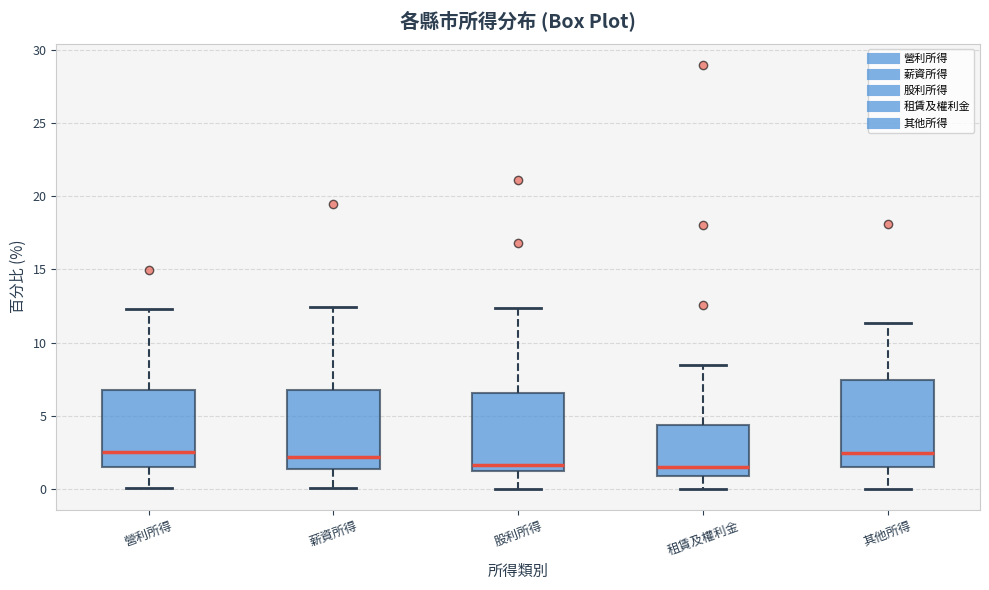

Reading left to right, read every box against the y-axis: the position of its median line, the range the box covers, and the ends of its whiskers. The values are not printed on the chart, so give them approximately, as read against the axis.

營利所得: median 2.5, box 1.5 to 6.5, whiskers 0.0 to 12.5
薪資所得: median 2.0, box 1.5 to 7.0, whiskers 0.0 to 12.5
股利所得: median 1.5, box 1.0 to 6.5, whiskers 0.0 to 12.5
租賃及權利金: median 1.5, box 1.0 to 4.5, whiskers 0.0 to 8.5
其他所得: median 2.5, box 1.5 to 7.5, whiskers 0.0 to 11.5